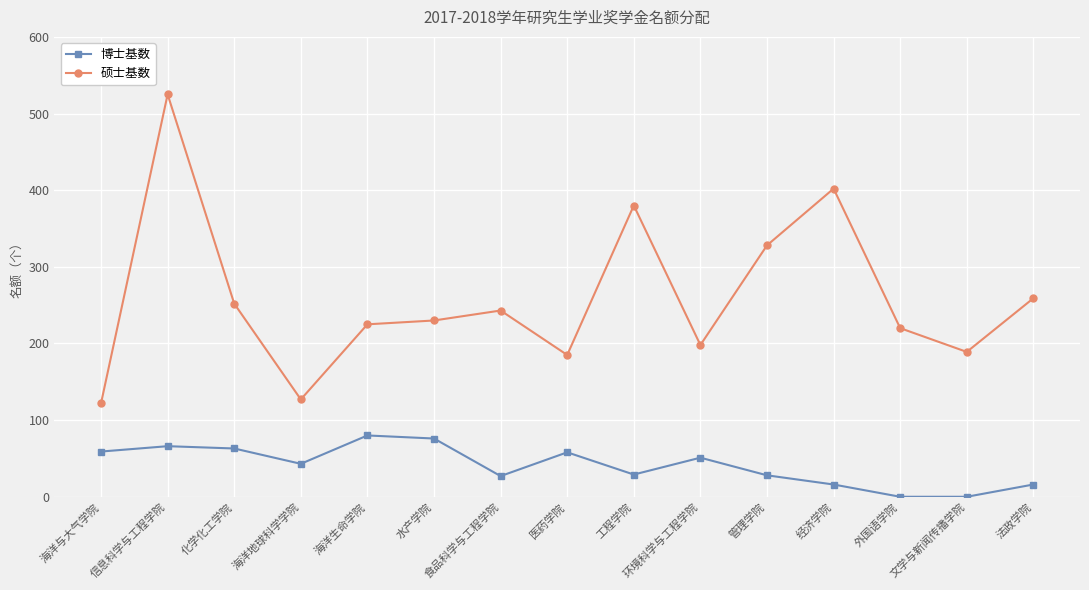

Does the chart display data point markers on the line(s)?

Yes